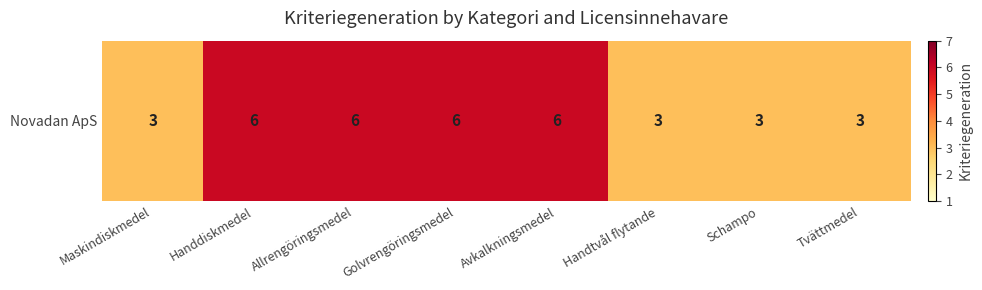

What is the sum of all values?

36